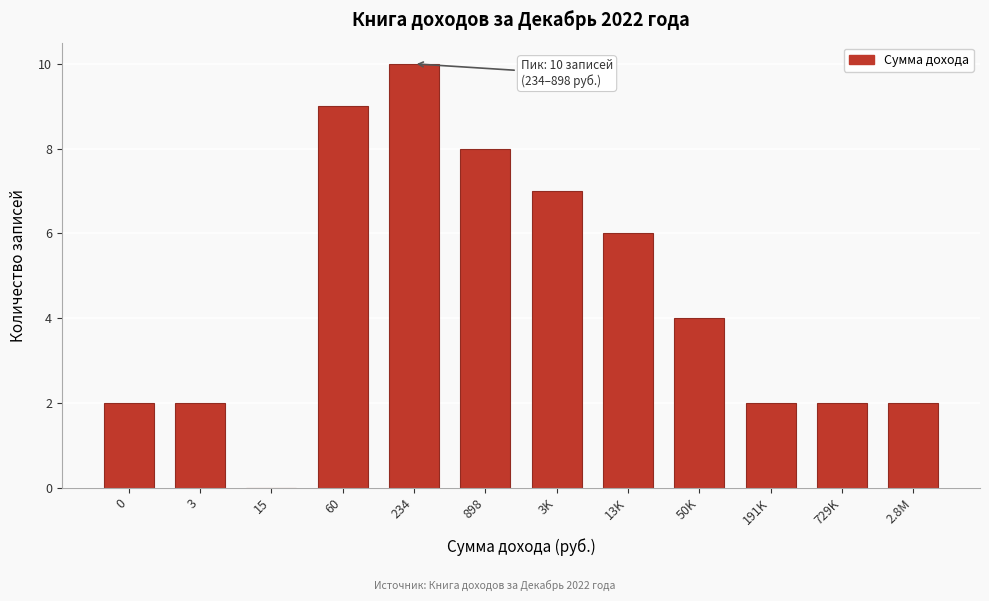

Reading left to right, list all the values displayed in this chart.

0=2	3=2	15=0	60=9	234=10	898=8	3K=7	13K=6	50K=4	191K=2	729K=2	2.8M=2